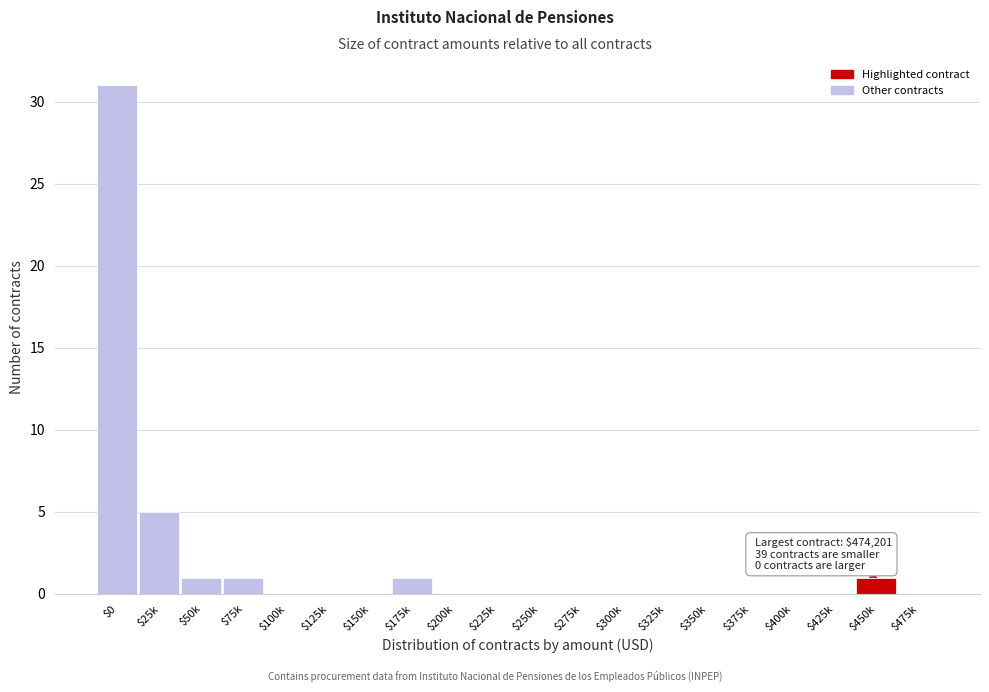

True or false: the data shows 0 at $150k.

True